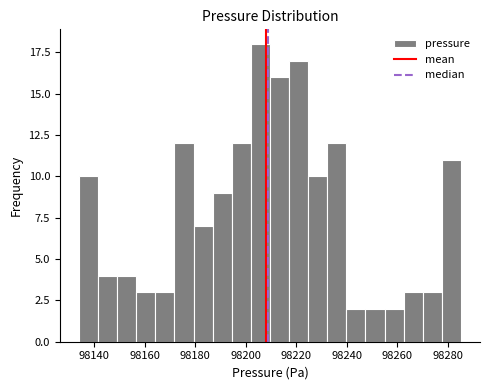

Read against the x-axis, roughly where is the centre of the tallest bar?

98206